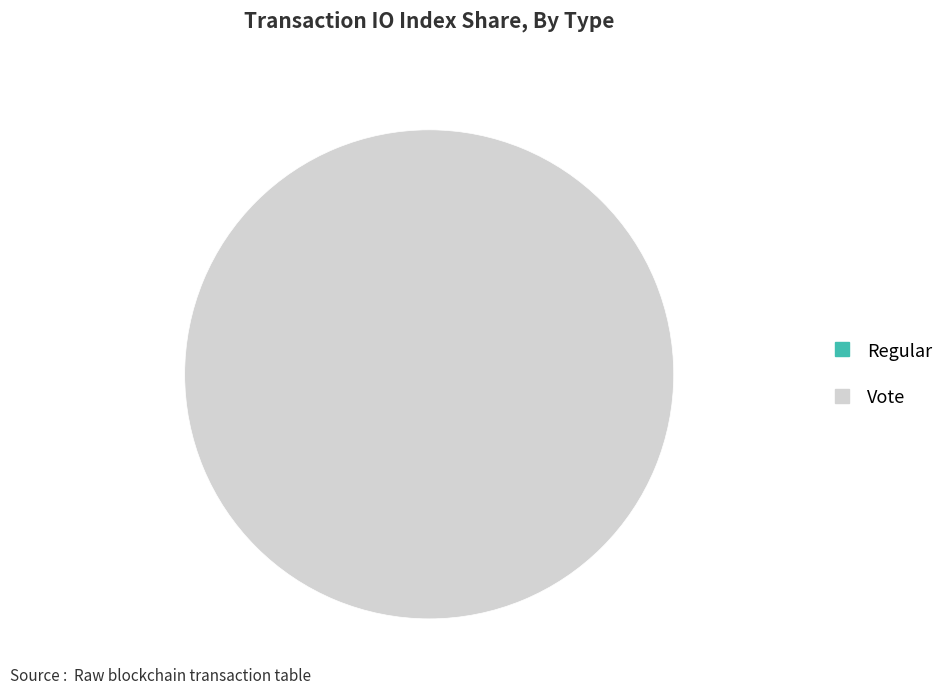

Which slice is the largest?

Vote